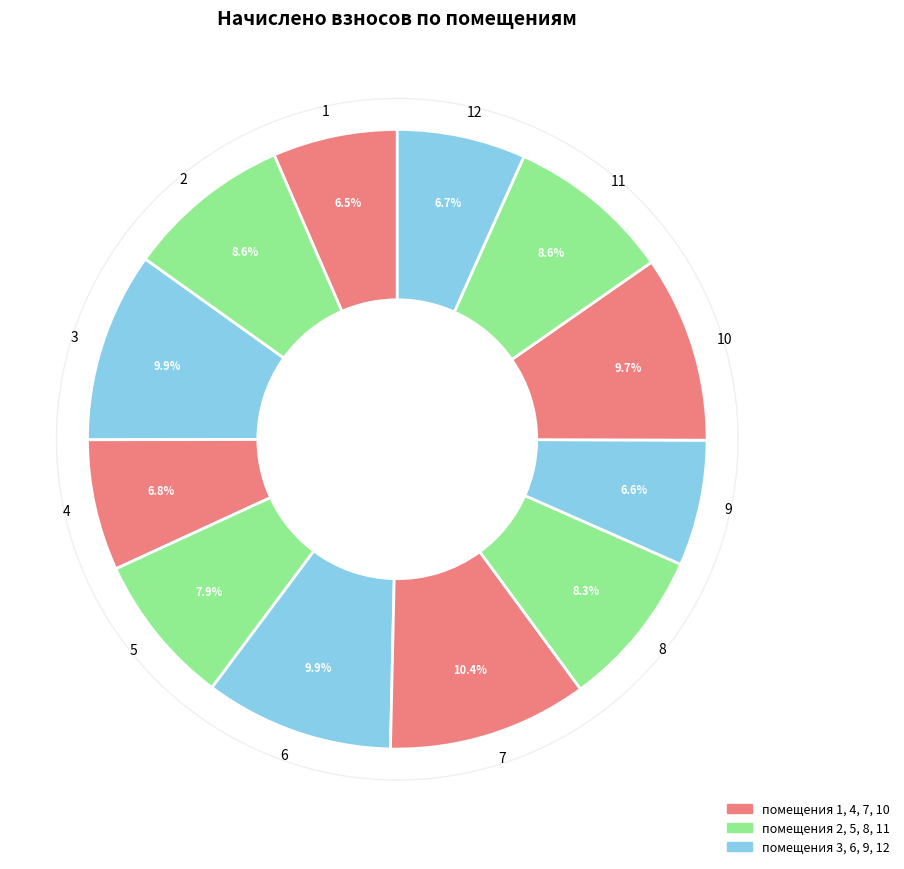

Combined, do 6 and 9 account for over 50%?

No